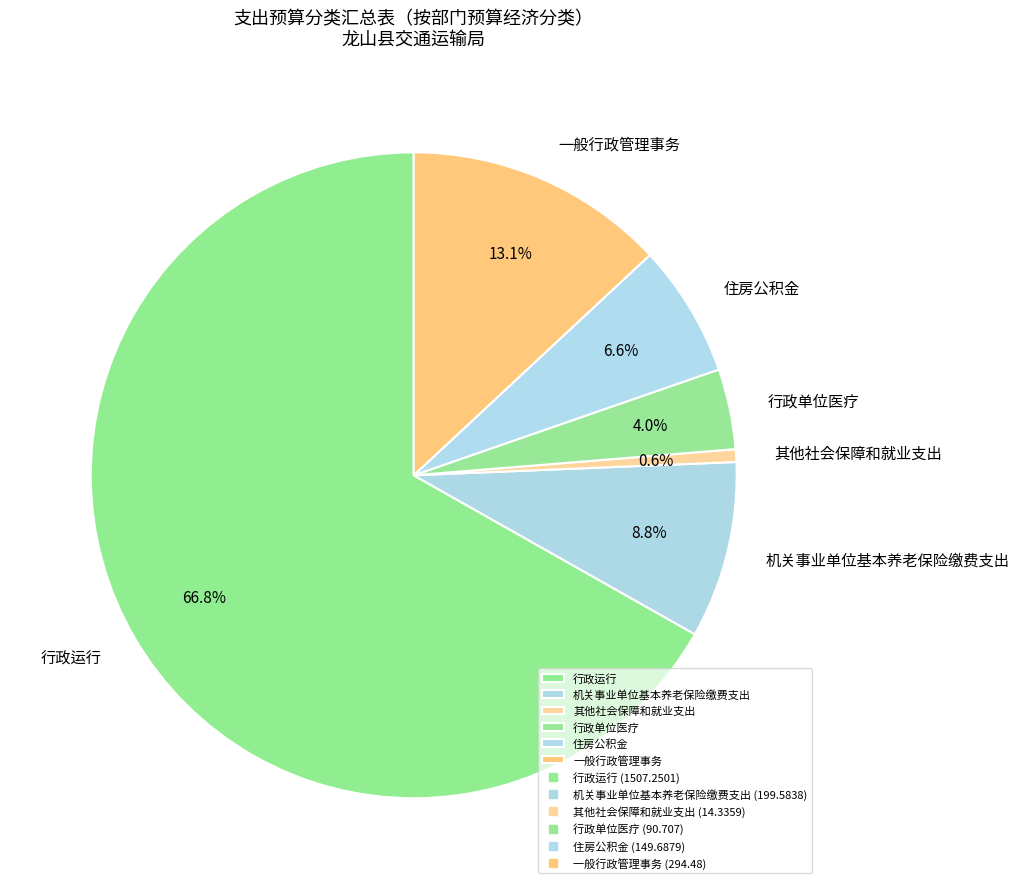

True or false: 机关事业单位基本养老保险缴费支出 accounts for 1% of the total.

False